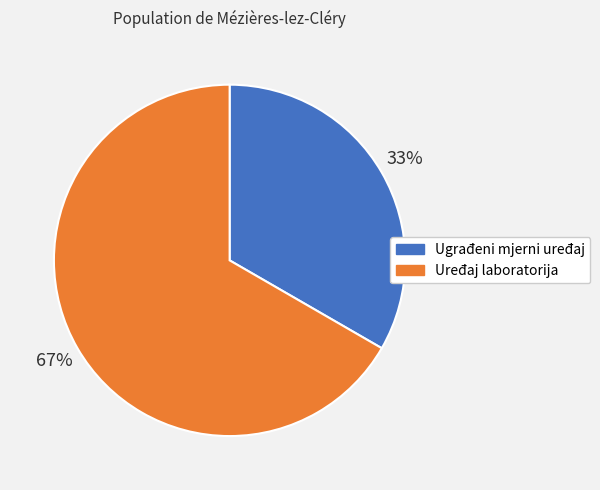

Rank the categories by value from lowest to highest.

Ugrađeni mjerni uređaj, Uređaj laboratorija